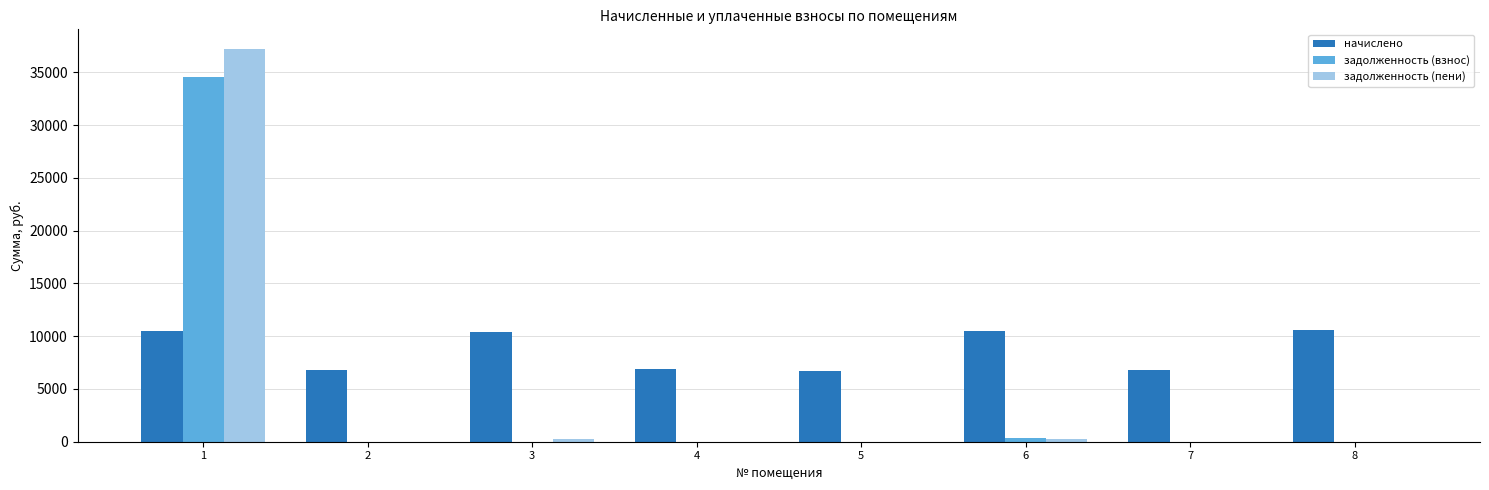

The value of начислено at 1 is 15614.4. True or false?

False